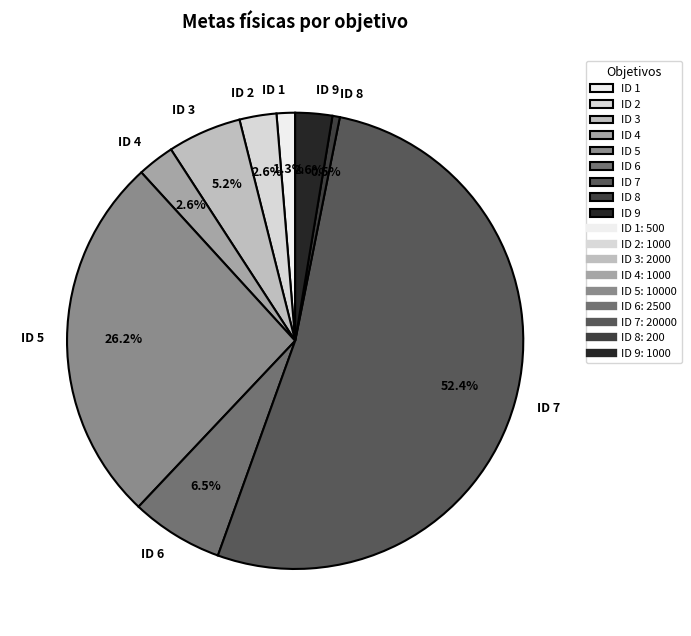

Does ID 9 account for over 50% of the chart?

No